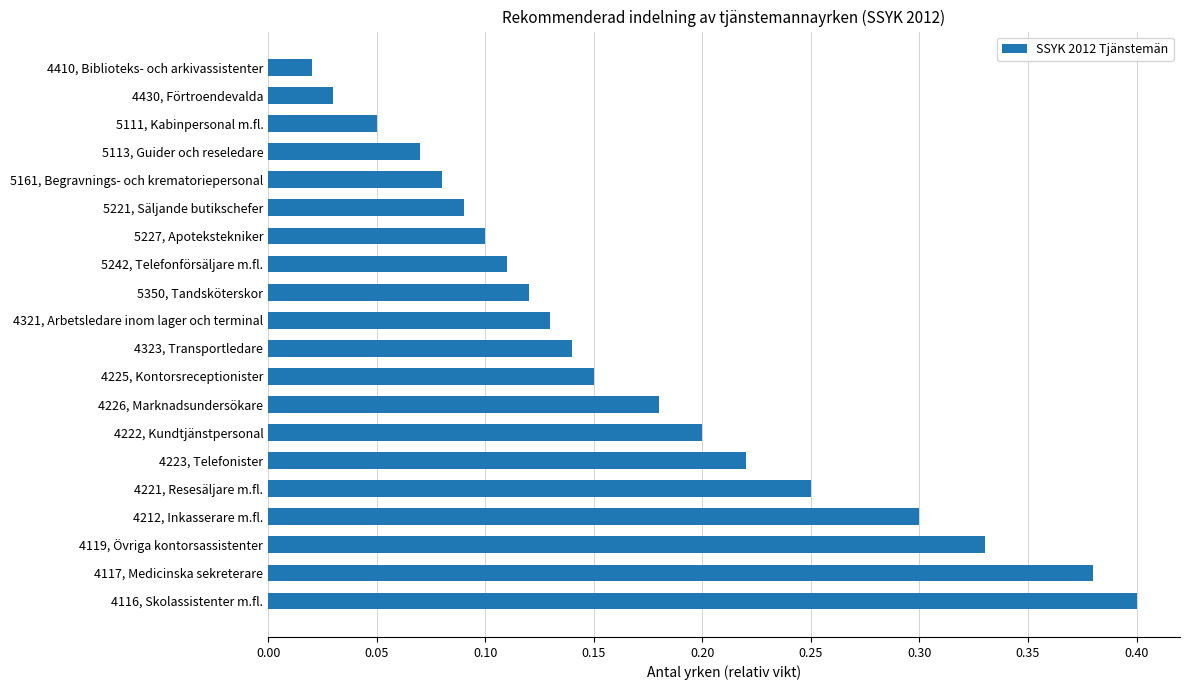

What is the sum of all values?

3.4